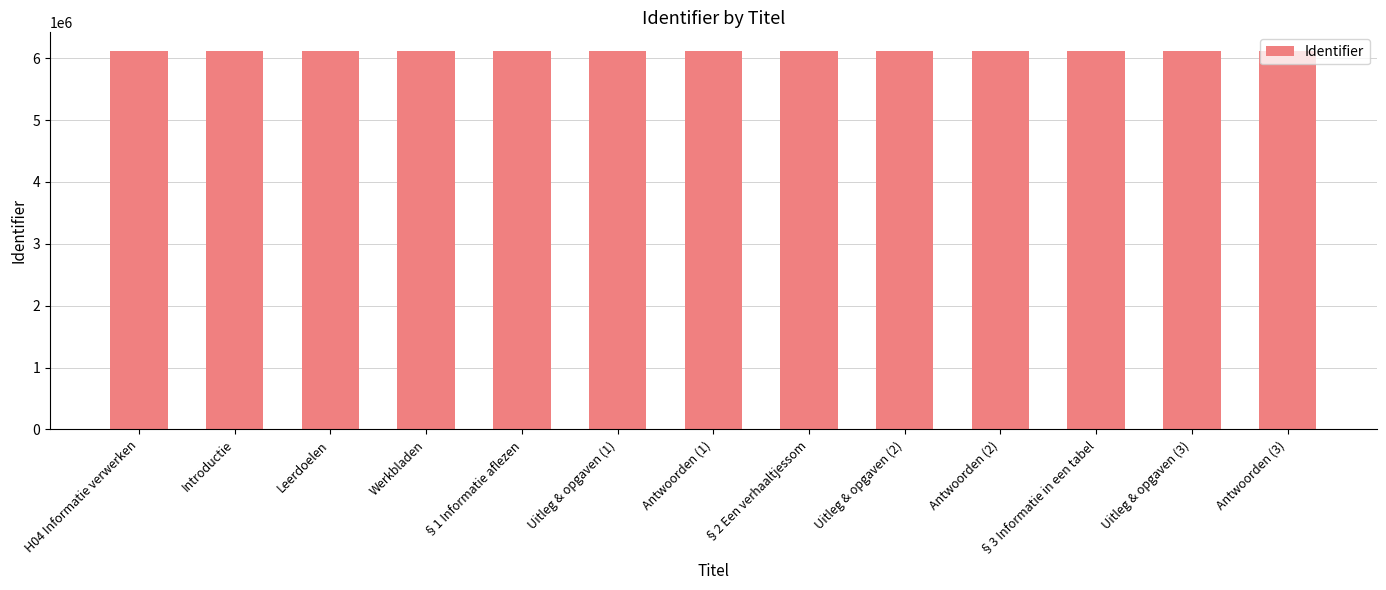

What is the difference between the second highest and minimum values?

16